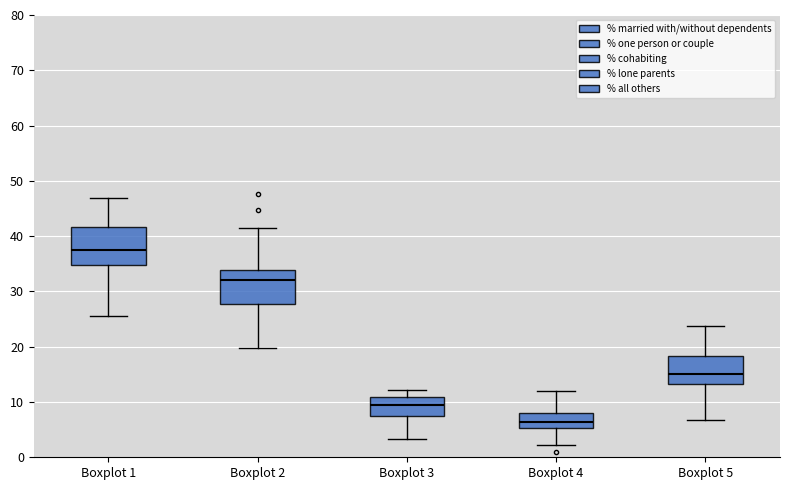

Reading left to right, read every box against the y-axis: the position of its median line, the range the box covers, and the ends of its whiskers. The values are not printed on the chart, so give them approximately, as read against the axis.

Boxplot 1: median 37, box 35 to 42, whiskers 25 to 47
Boxplot 2: median 32, box 28 to 34, whiskers 20 to 41
Boxplot 3: median 9, box 7 to 11, whiskers 3 to 12
Boxplot 4: median 6, box 5 to 8, whiskers 2 to 12
Boxplot 5: median 15, box 13 to 18, whiskers 7 to 24